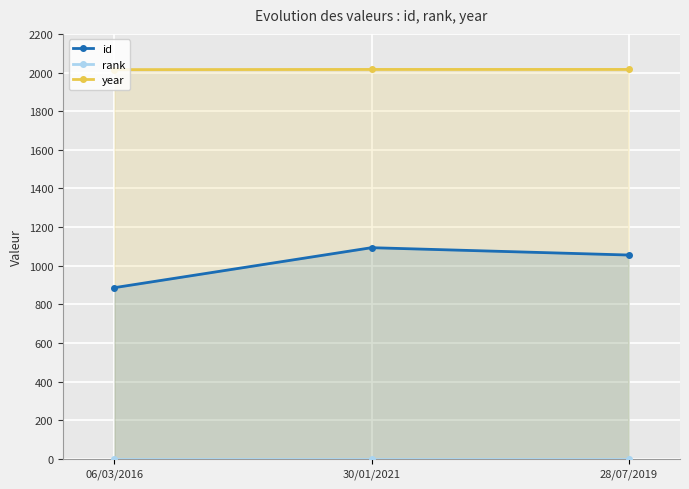

Is the value of year at 30/01/2021 greater than the value of id at 28/07/2019?

Yes